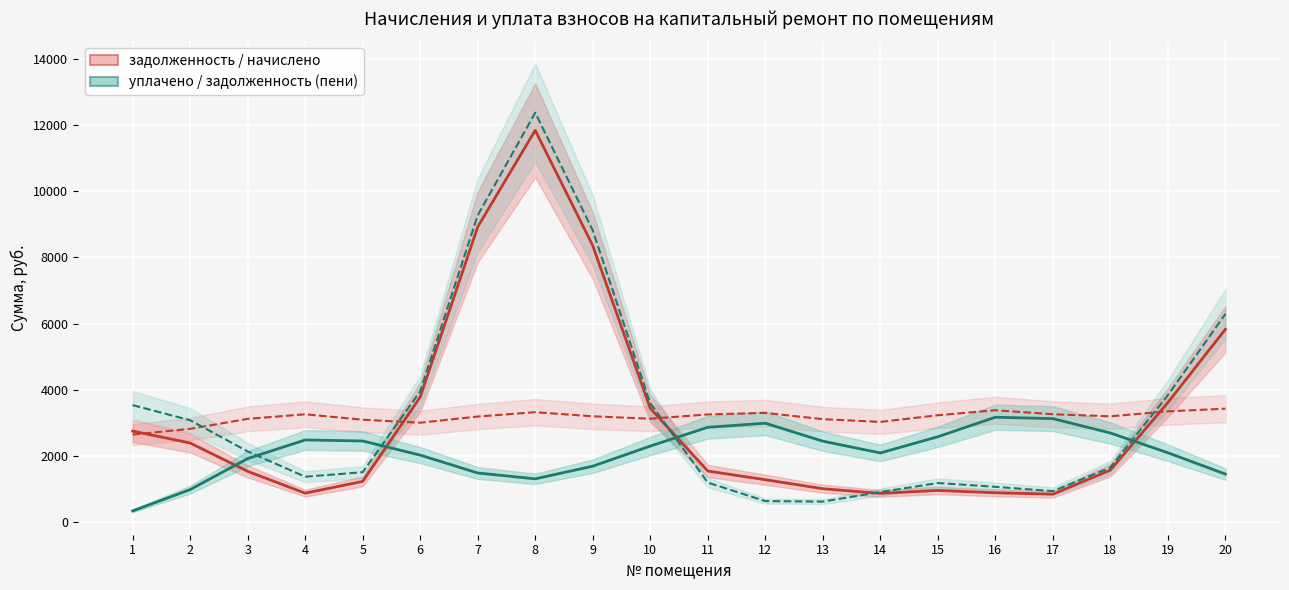

At which label does задолженность (пени) reach its minimum?

13